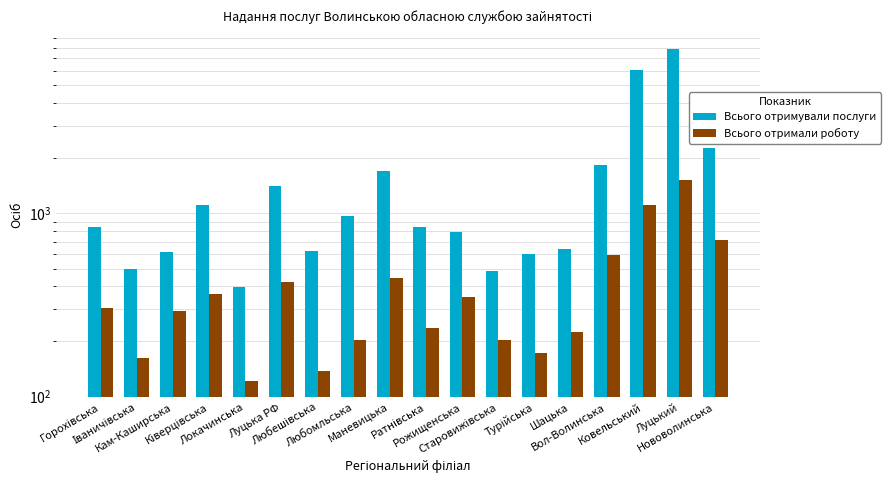

What is the value of the Всього отримали роботу bar at the 4th from the left?

361